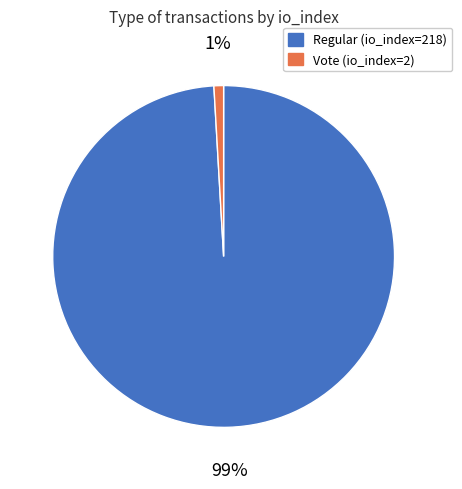

How many slices are in this pie chart?

2